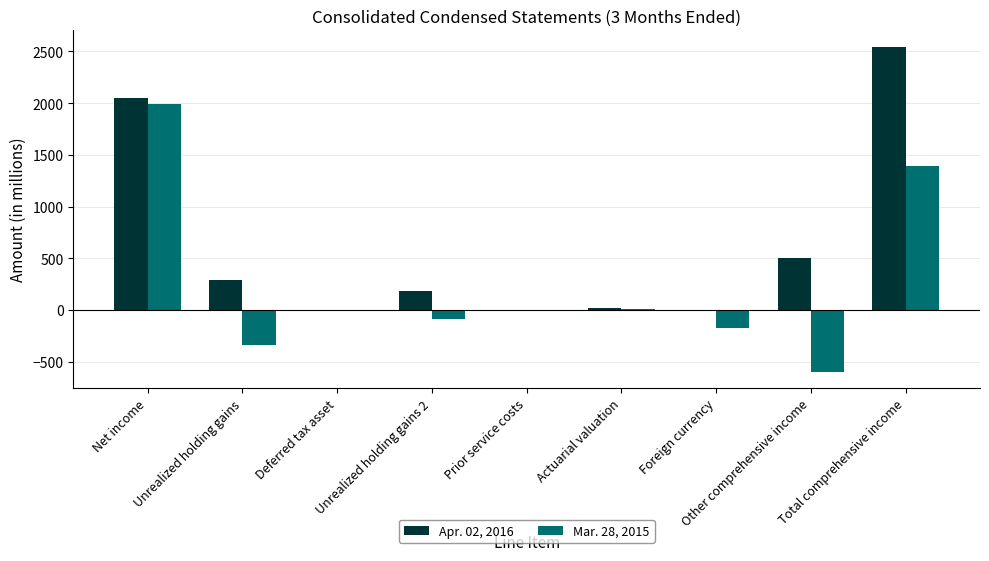

The value of Mar. 28, 2015 at Unrealized holding gains is -588. True or false?

False